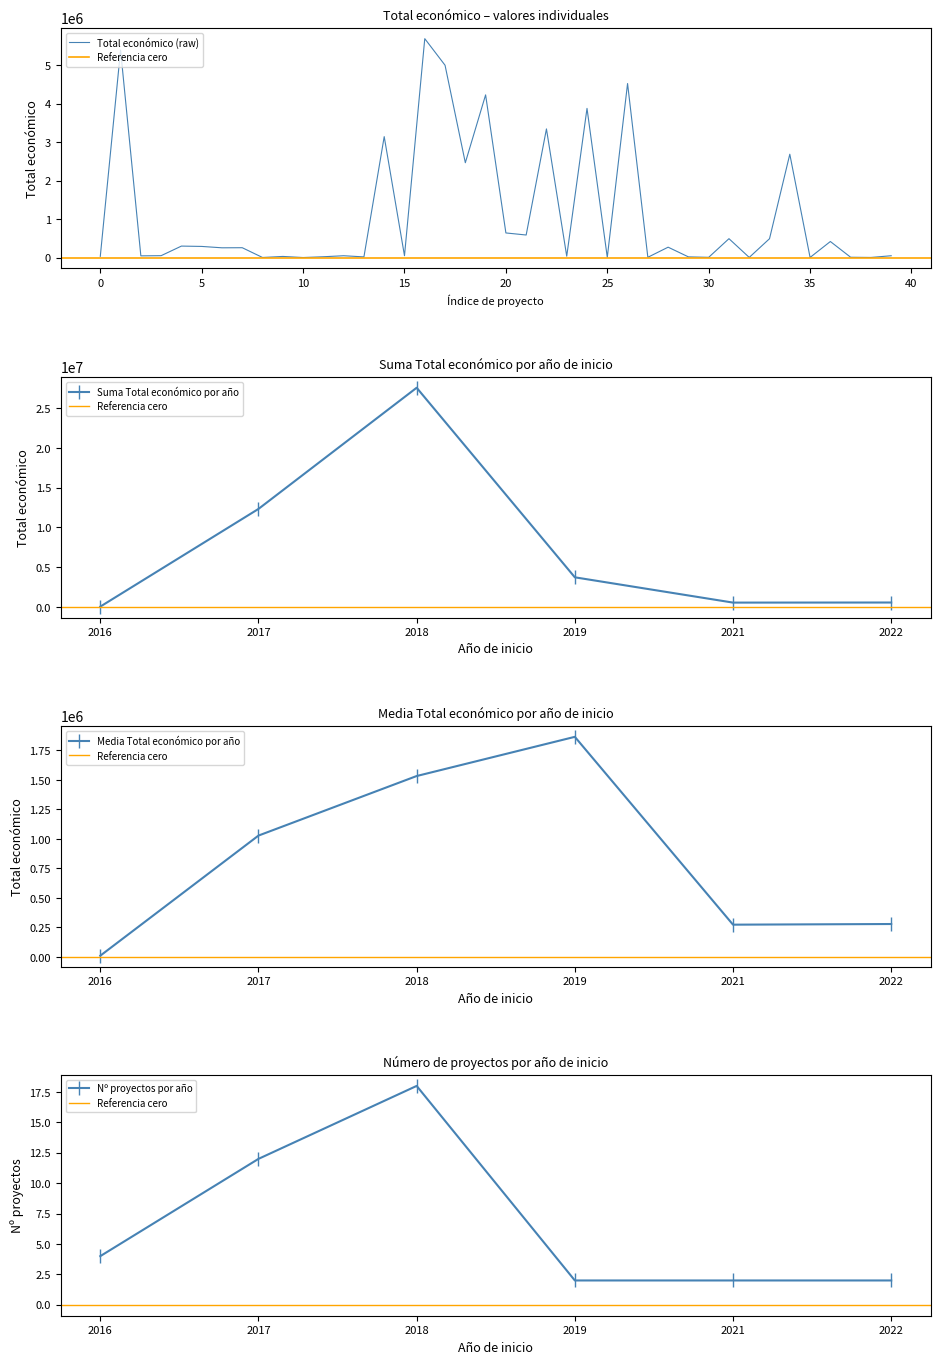

The value of Suma Total económico por año at 2019 is 3729820. True or false?

True